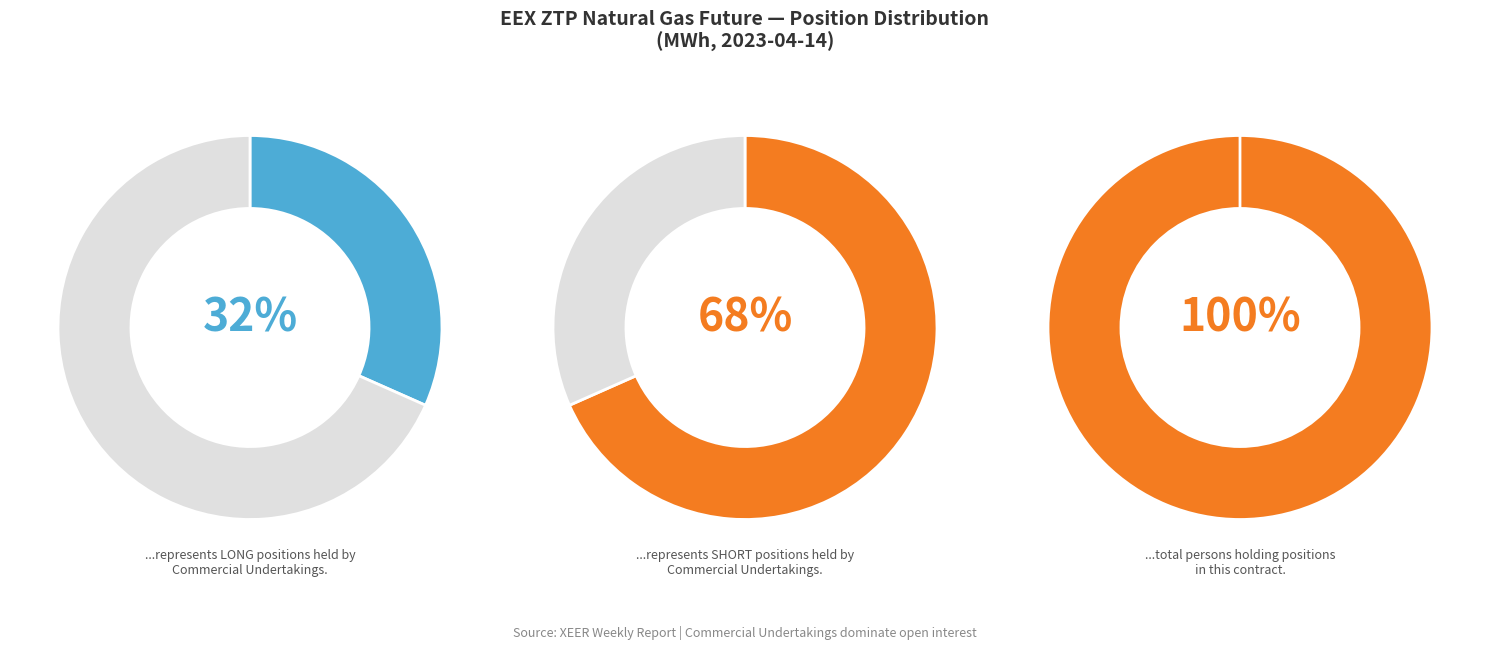

Is there any slice that represents more than half of the pie?

Yes